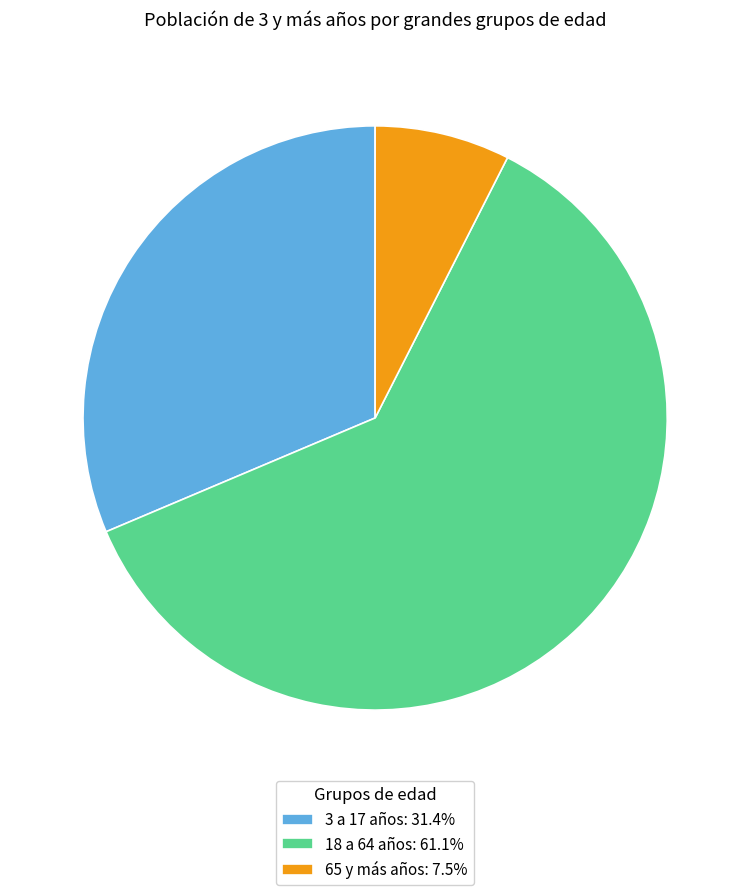

Is there a majority slice in this chart?

Yes